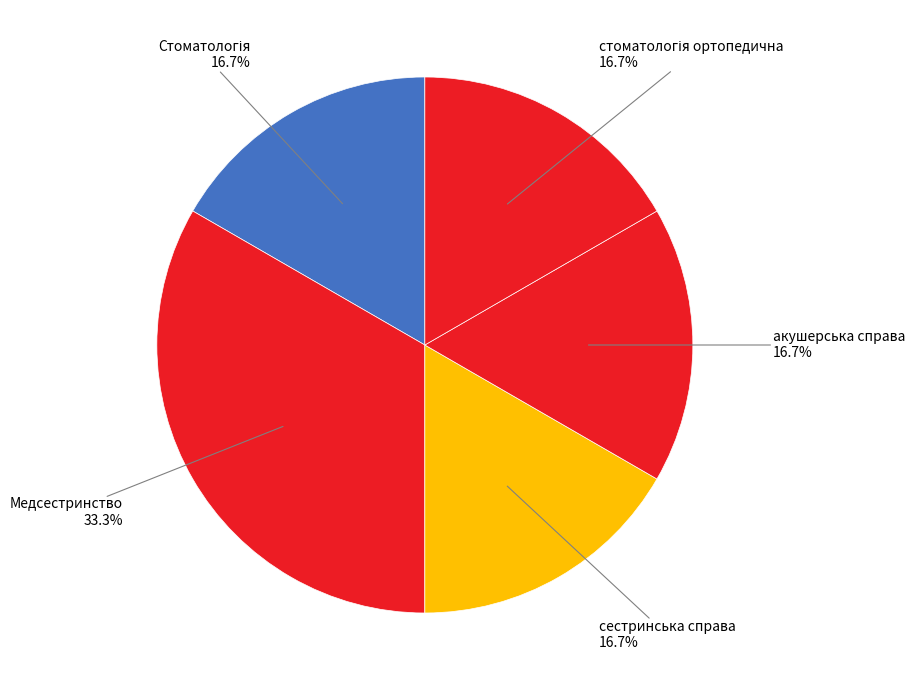

Count the number of slices in the pie.

5